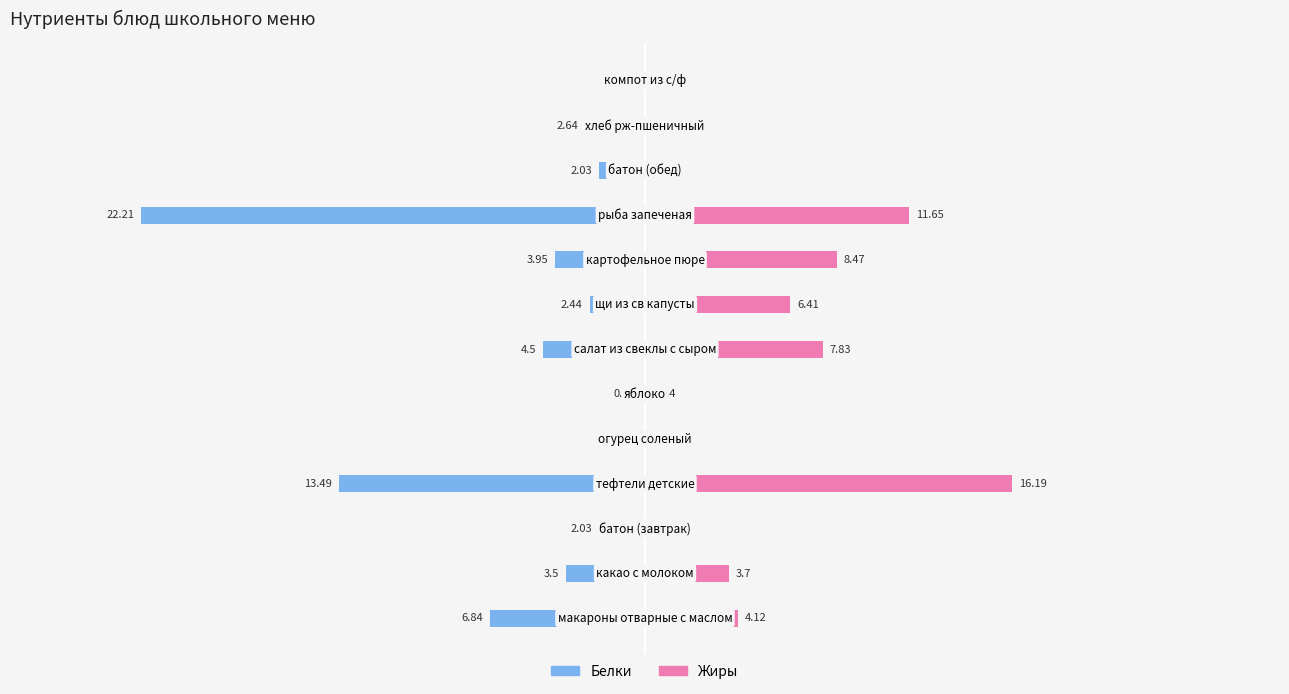

Reading right to left, transcribe all the data shown in this chart.

Белки: -0.1	-2.6	-2.0	-22.2	-4.0	-2.4	-4.5	-0.4	-0.3	-13.5	-2.0	-3.5	-6.8
Жиры: 0.0	0.5	0.2	11.7	8.5	6.4	7.8	0.4	0.0	16.2	0.2	3.7	4.1